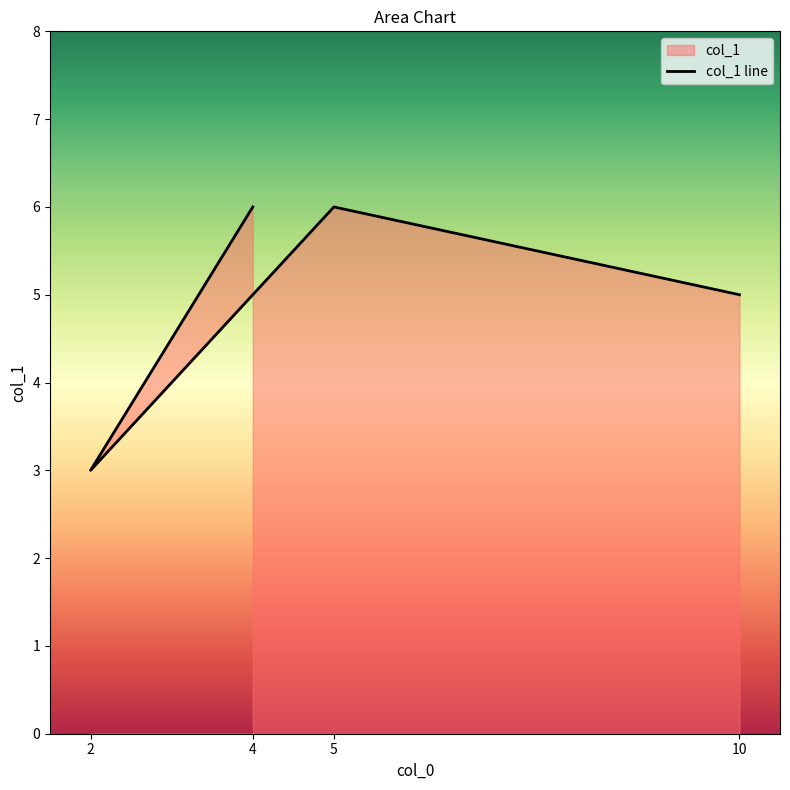

How many values are between 5 and 6?

3